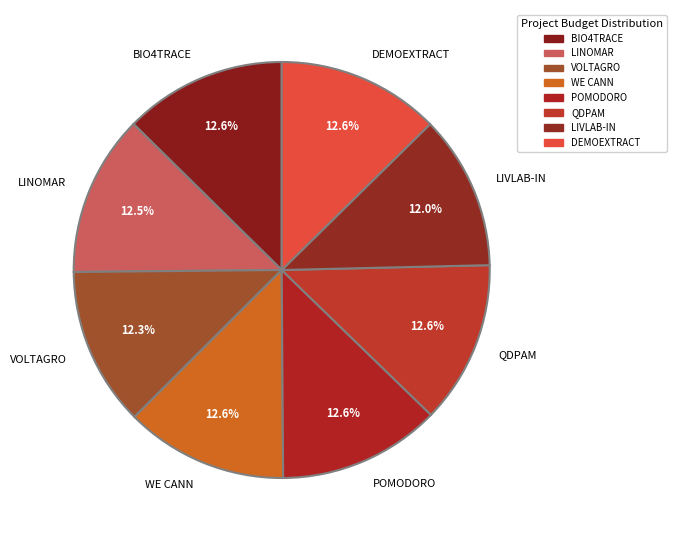

True or false: DEMOEXTRACT accounts for 25% of the total.

False